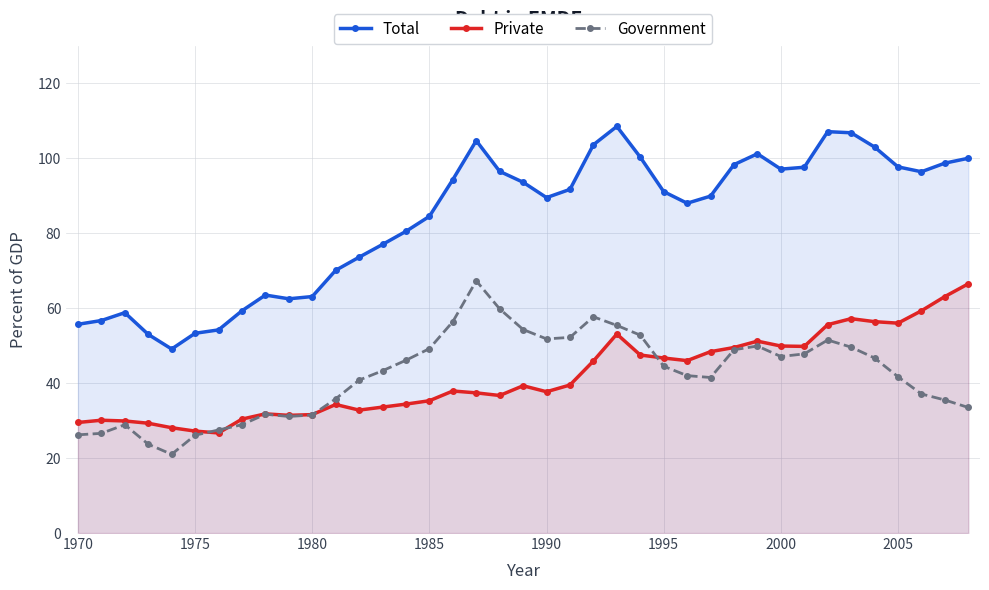

Reading left to right, what are all the values shown in this chart?

Total: 55.7	56.7	58.8	53.0	49.1	53.3	54.2	59.3	63.5	62.5	63.1	70.1	73.6	77.0	80.5	84.5	94.3	104.7	96.5	93.6	89.5	91.7	103.6	108.5	100.3	91.1	88.0	89.9	98.3	101.2	97.1	97.6	107.1	106.8	103.0	97.7	96.4	98.7	100.0
Private: 29.5	30.1	29.9	29.3	28.1	27.2	26.7	30.4	31.8	31.4	31.6	34.3	32.8	33.6	34.4	35.3	37.9	37.4	36.7	39.3	37.7	39.5	45.9	53.1	47.5	46.7	46.0	48.4	49.5	51.2	49.9	49.8	55.6	57.2	56.4	56.0	59.3	63.1	66.5
Government: 26.2	26.6	28.9	23.7	21.0	26.1	27.5	28.9	31.7	31.1	31.5	35.8	40.8	43.3	46.1	49.2	56.4	67.3	59.8	54.3	51.8	52.2	57.7	55.4	52.8	44.5	42.0	41.5	48.9	49.9	47.1	47.8	51.5	49.6	46.7	41.7	37.1	35.5	33.5